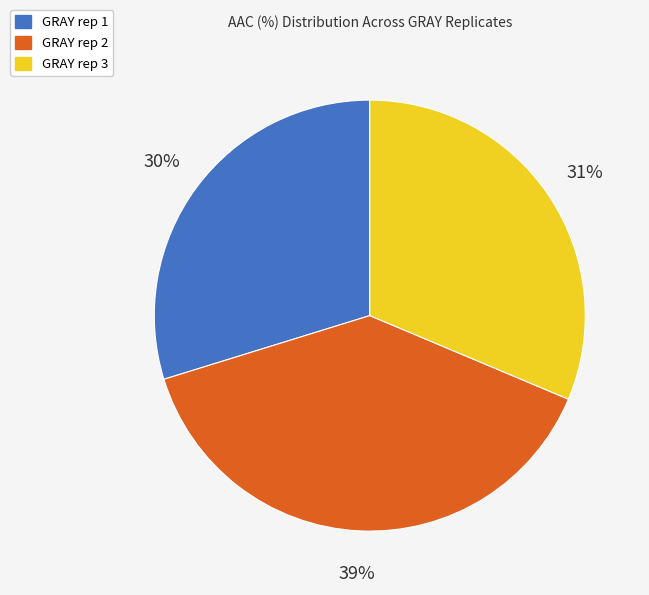

What is the ratio of the value at GRAY rep 1 to the value at GRAY rep 3?

1.0